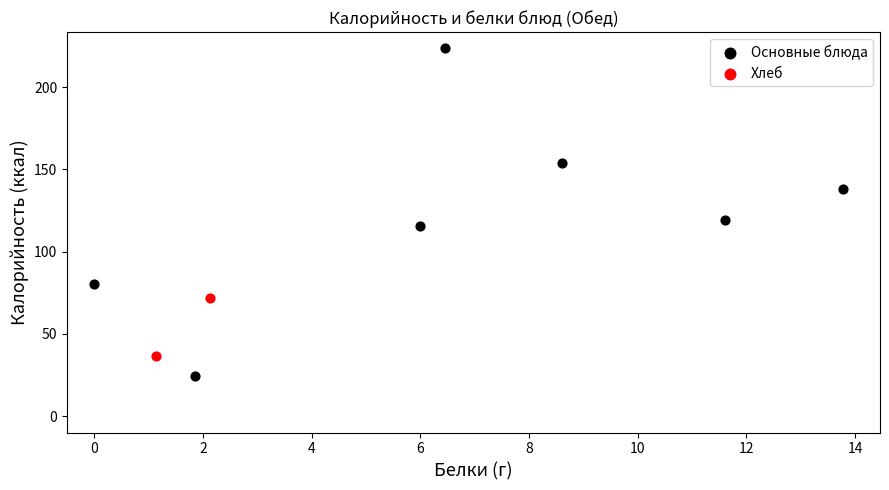

What are all the series names shown in the legend?

Основные блюда, Хлеб